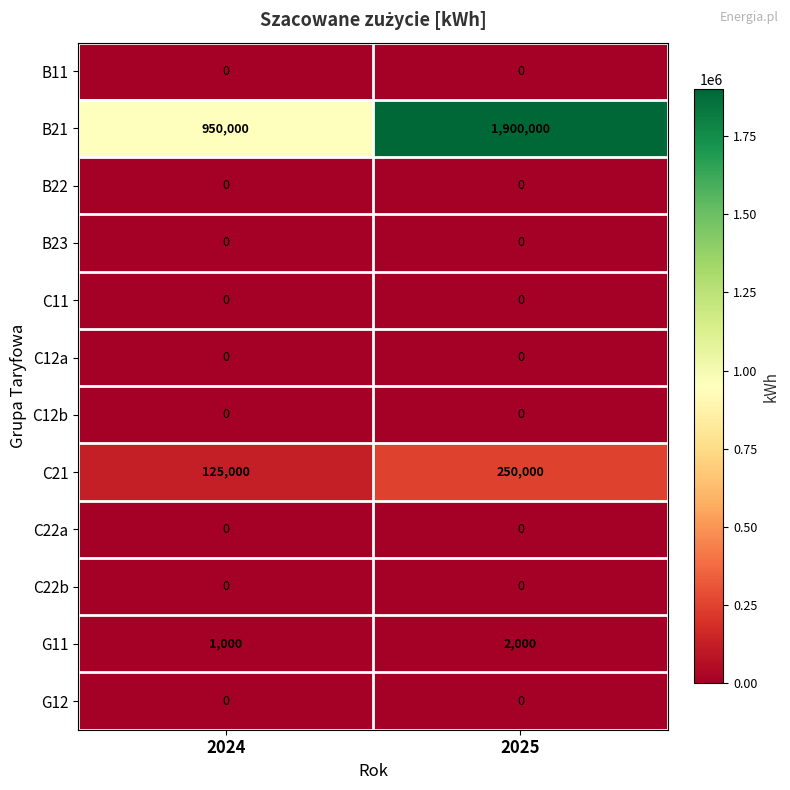

What is the highest value of the G11 series?

2000